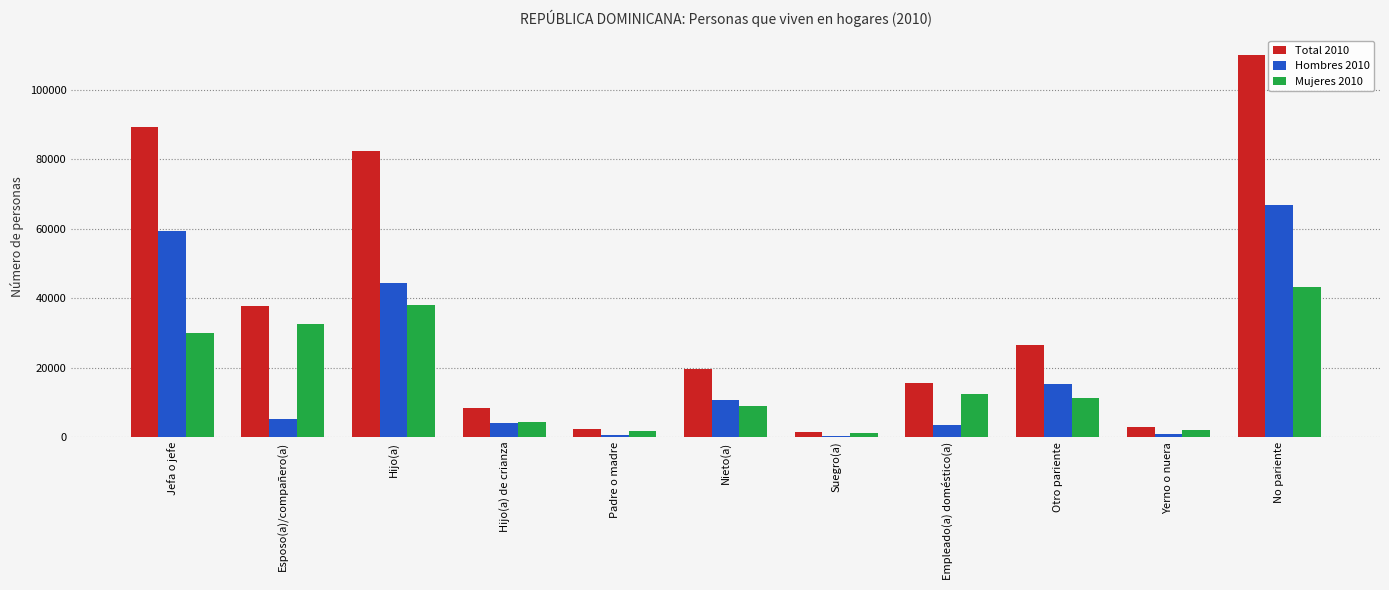

The Mujeres 2010 series shows 47266 at Jefa o jefe. True or false?

False